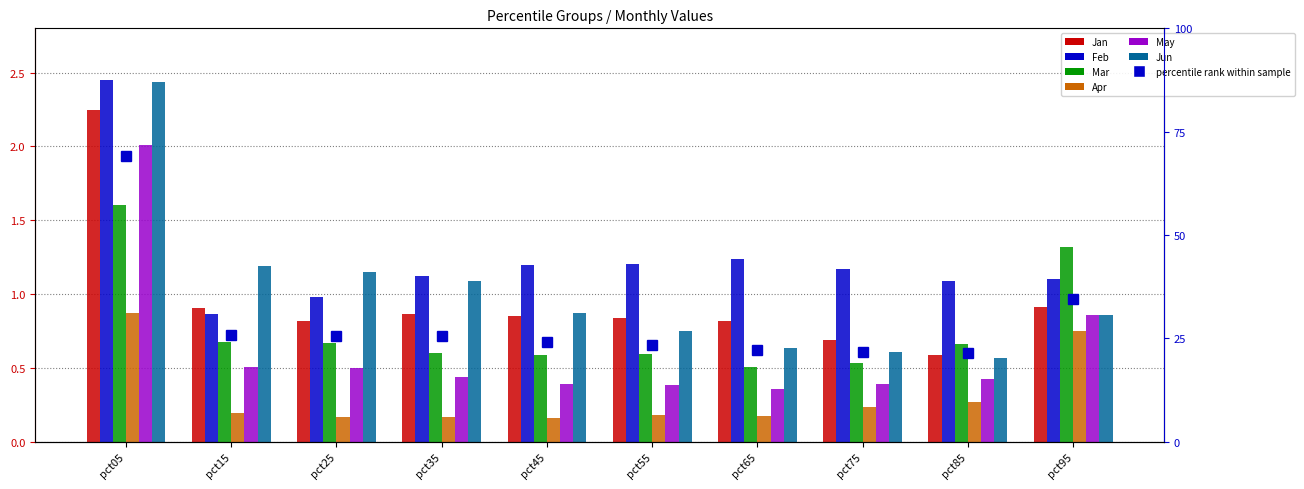

Between pct25 and pct85, which series saw the biggest shift?

Jun